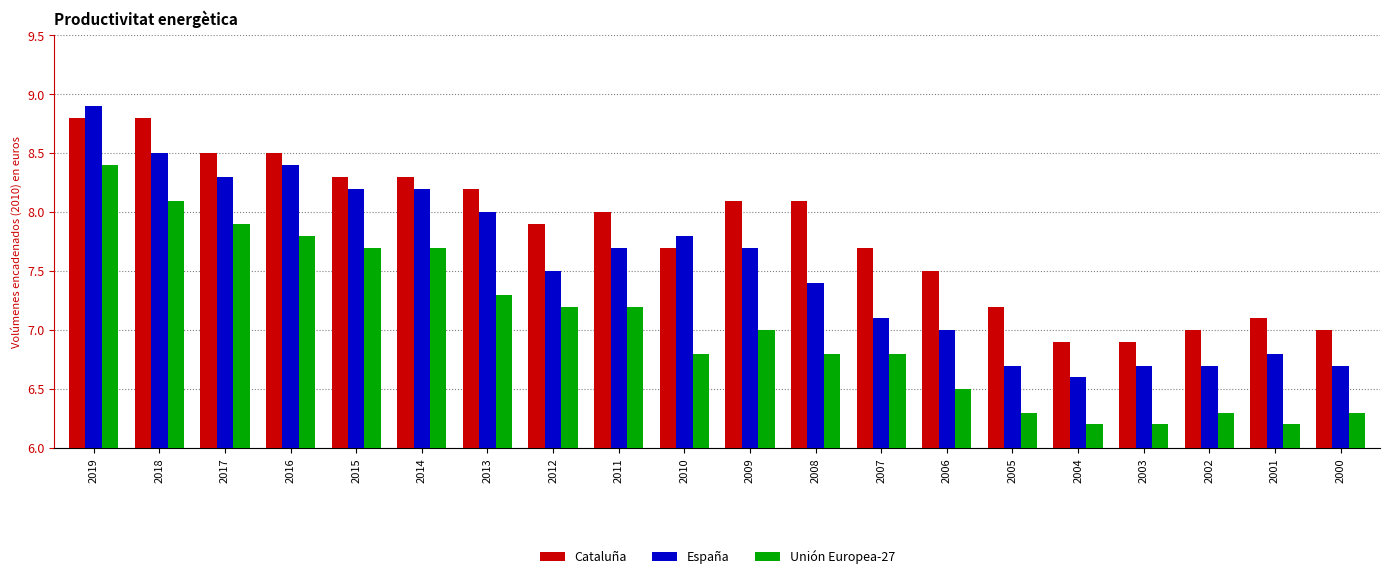

Which series changed the most between 2008 and 2003?

Cataluña